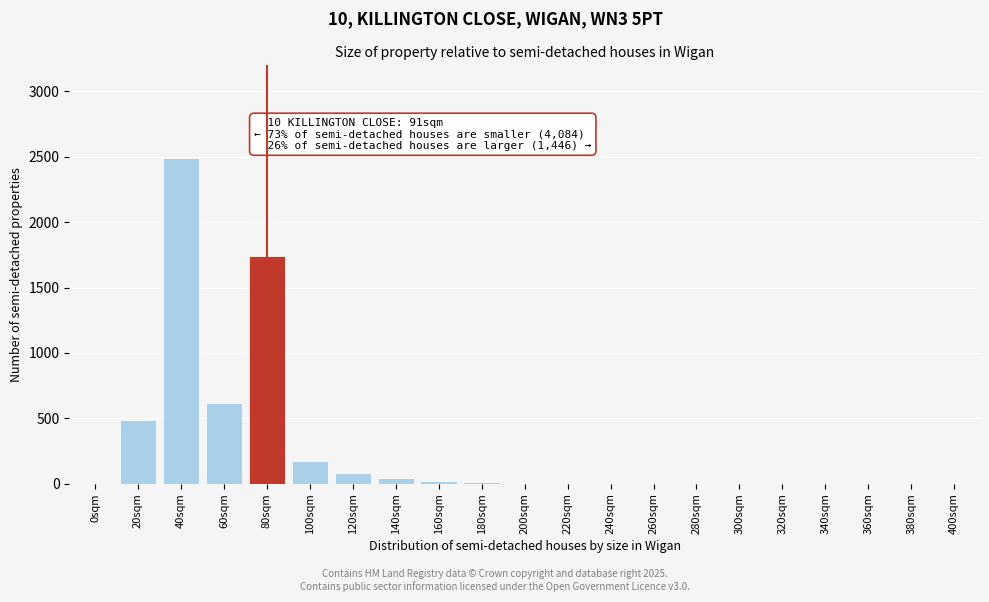

True or false: the data shows 0 at 0sqm.

True